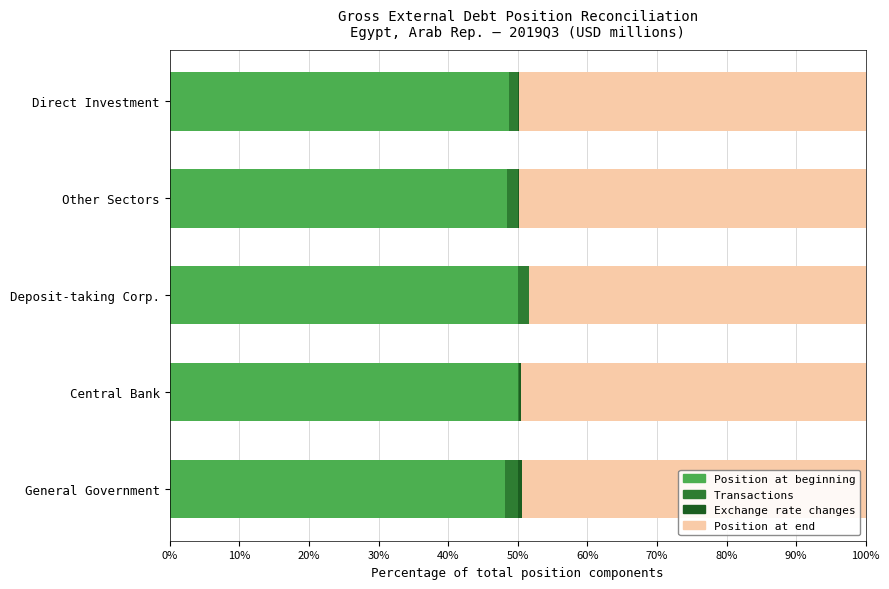

What is the maximum value for Position at beginning?

50.0